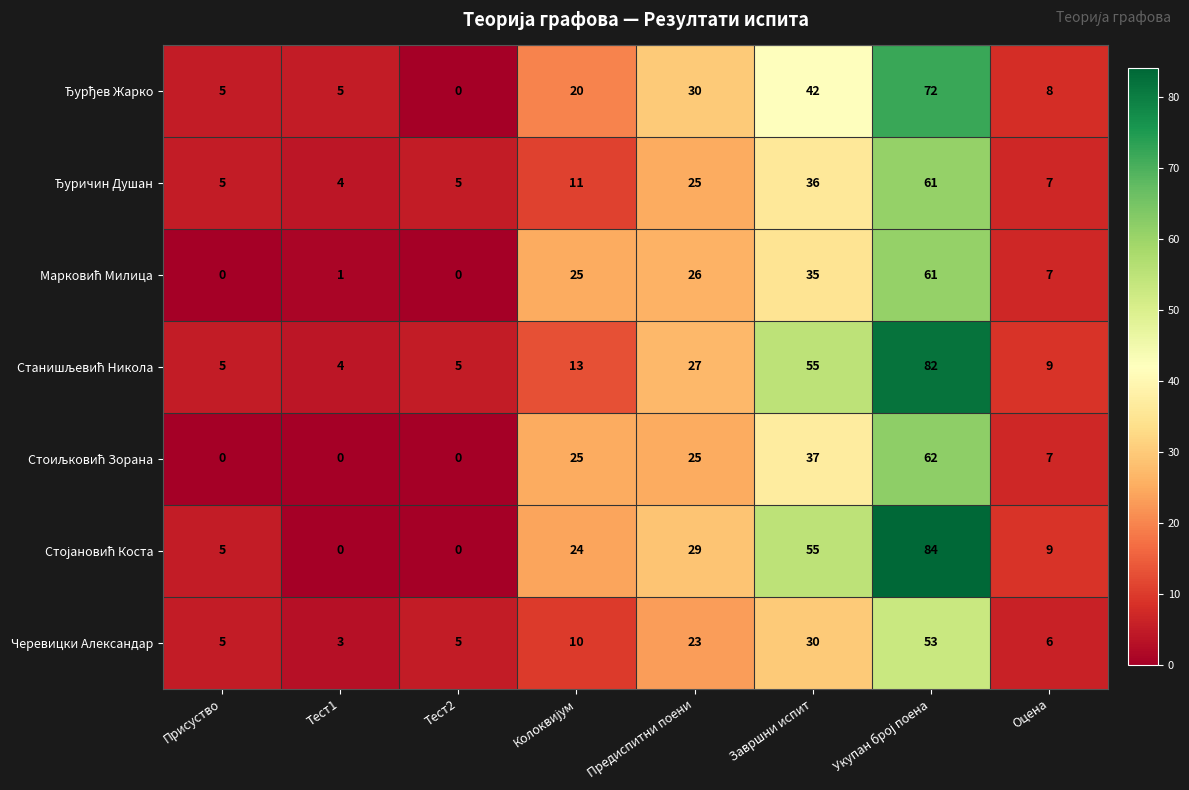

At how many categories does at least one series exceed 16?

4